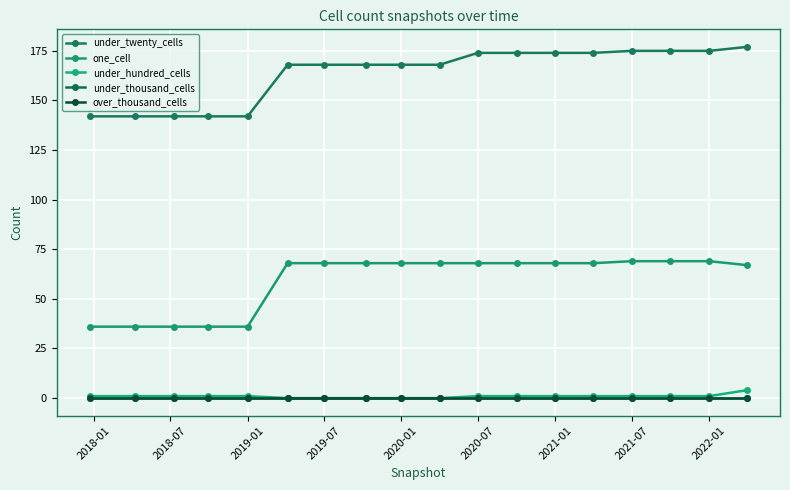

At how many categories does at least one series exceed 30?

18